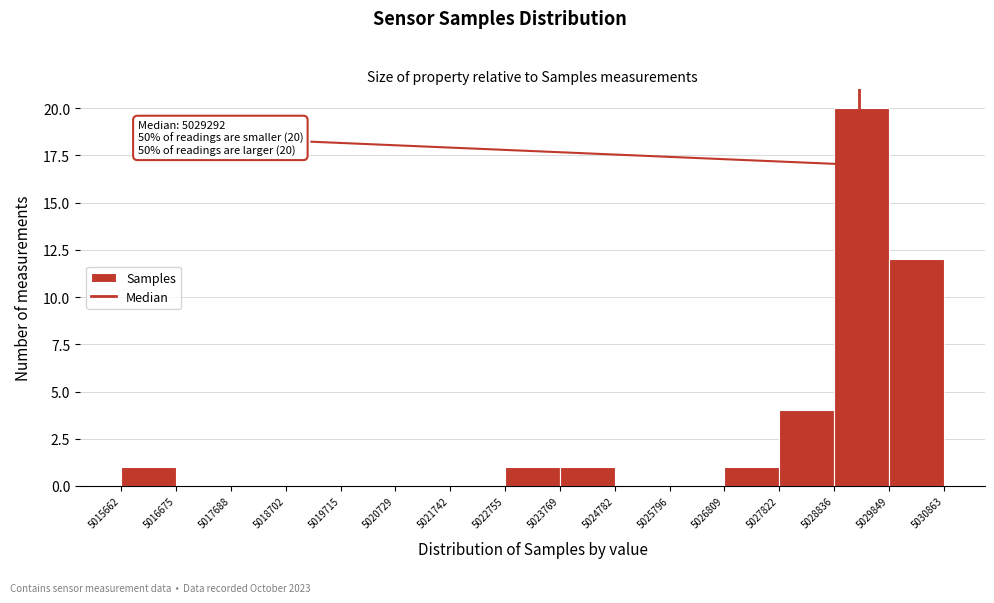

Which range on the x-axis has the tallest bar?

5028836 to 5029849